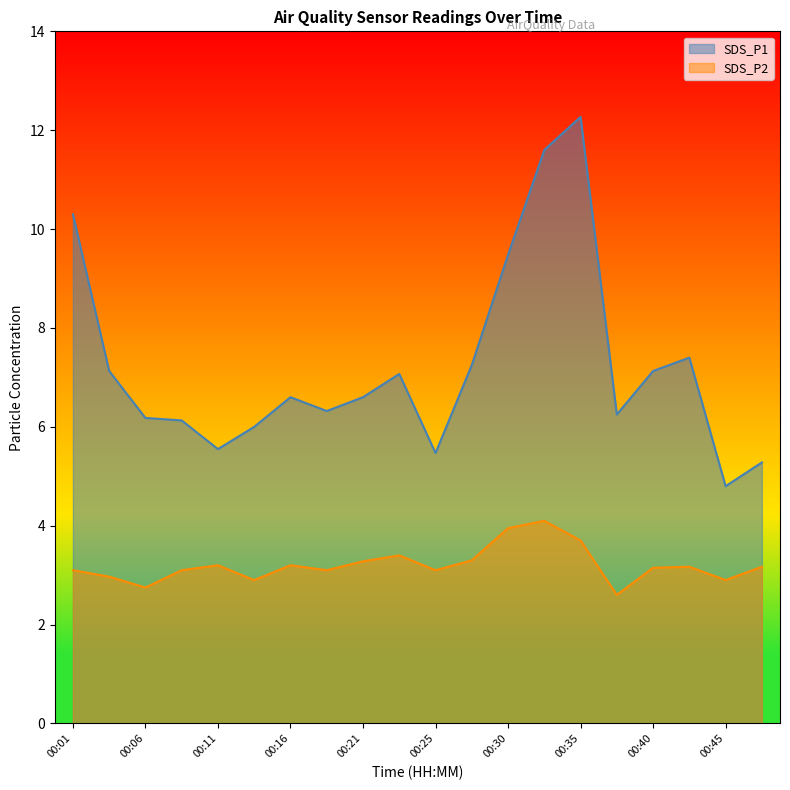

Rank the categories by SDS_P1 value from lowest to highest.

00:45, 00:47, 00:25, 00:11, 00:13, 00:08, 00:06, 00:38, 00:18, 00:16, 00:21, 00:23, 00:04, 00:40, 00:28, 00:42, 00:30, 00:01, 00:33, 00:35